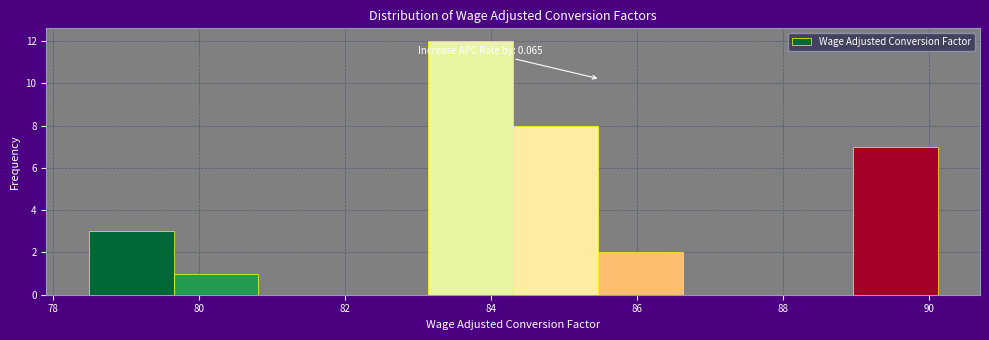

Over which range of the x-axis is the bar tallest?

83.2 to 84.4